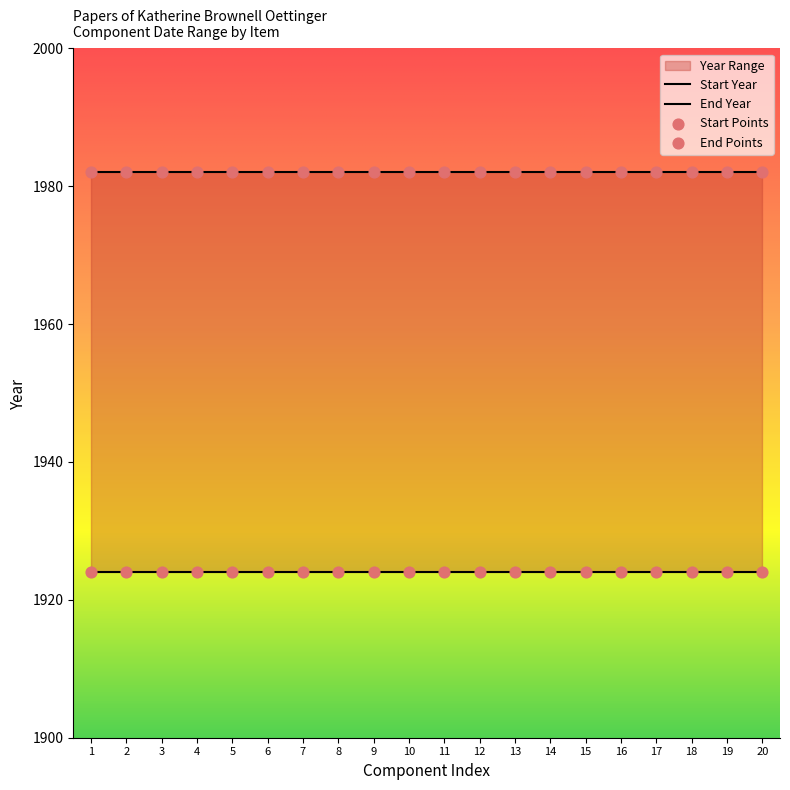

At which category is the sum across all series the highest?

1